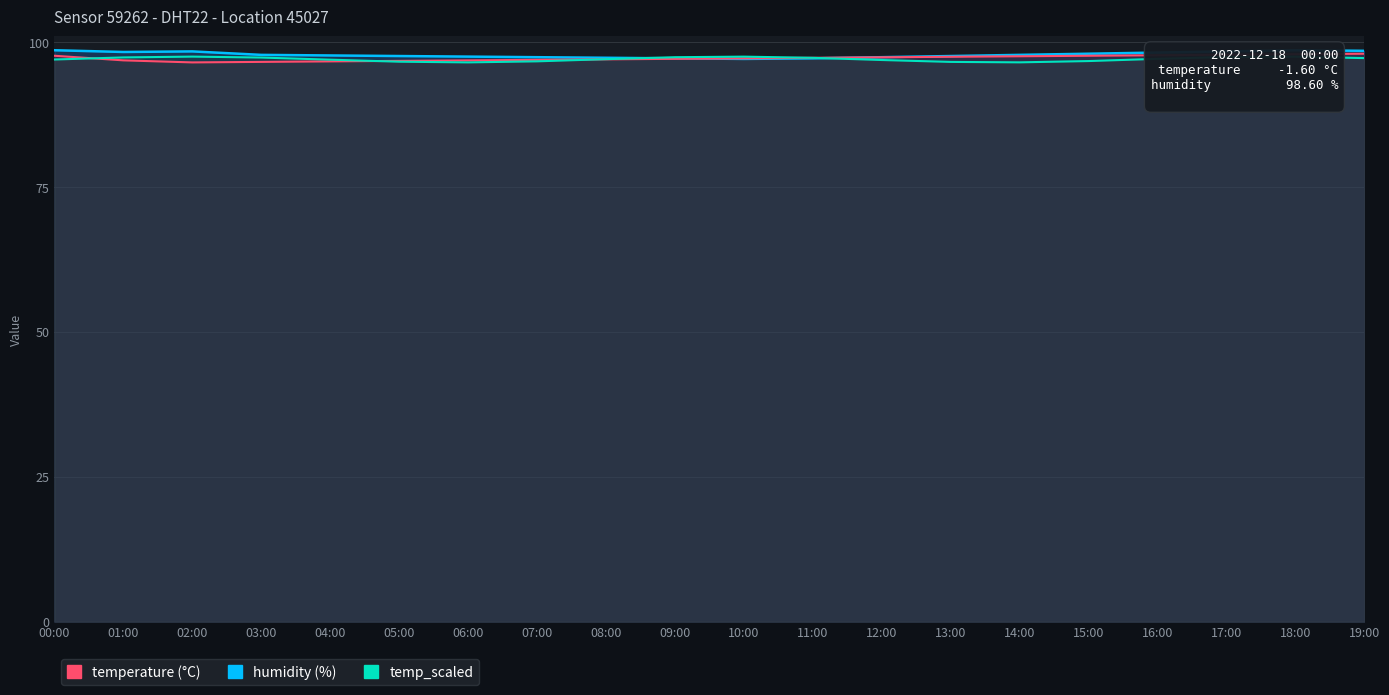

What is the label of the 10th point from the left?

09:00